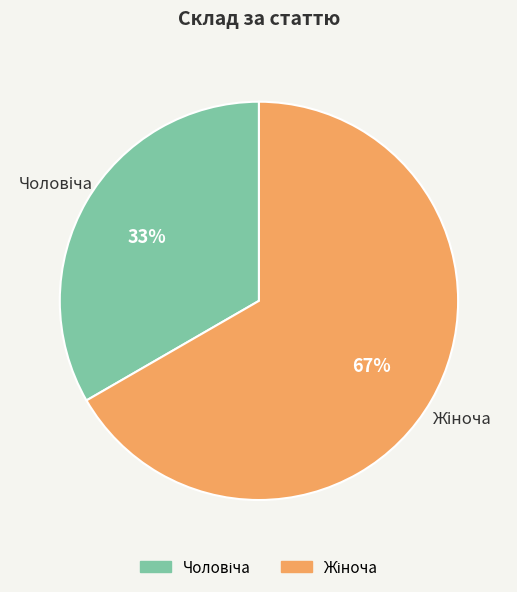

To the nearest percent, what is the average slice percentage?

50%